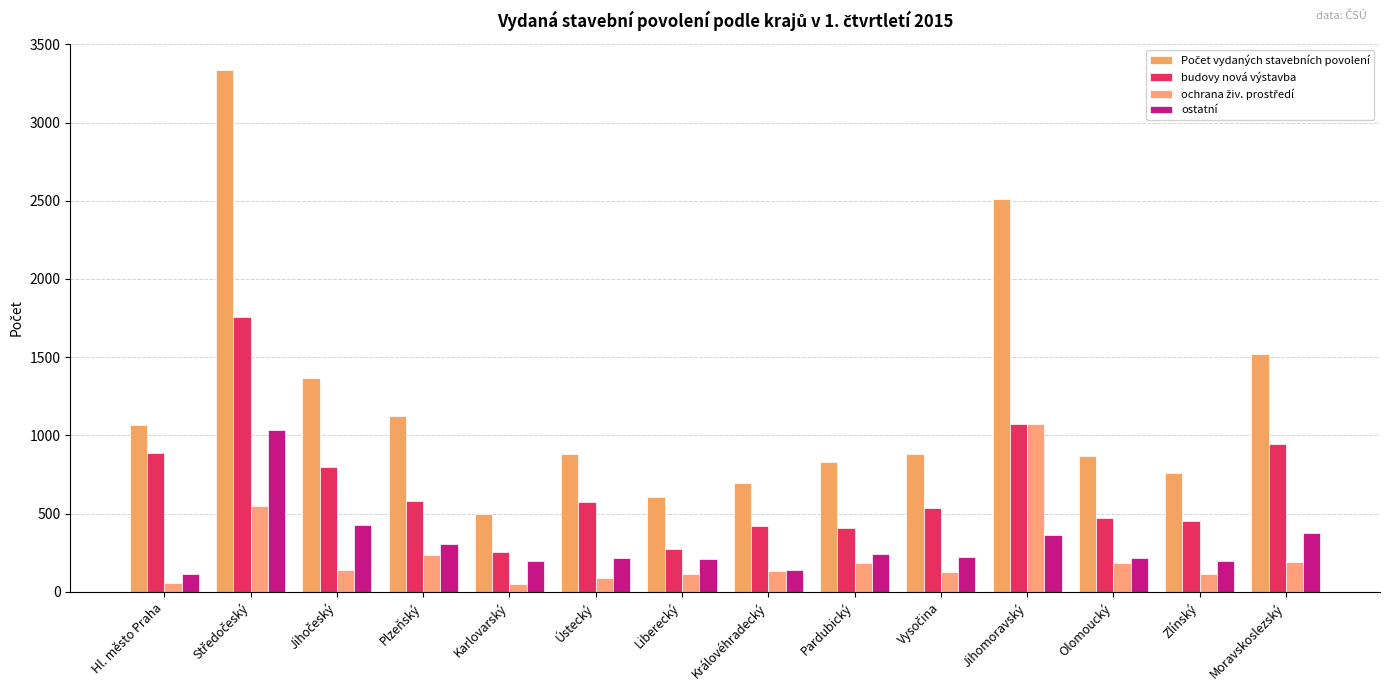

Does the chart contain any negative values?

No